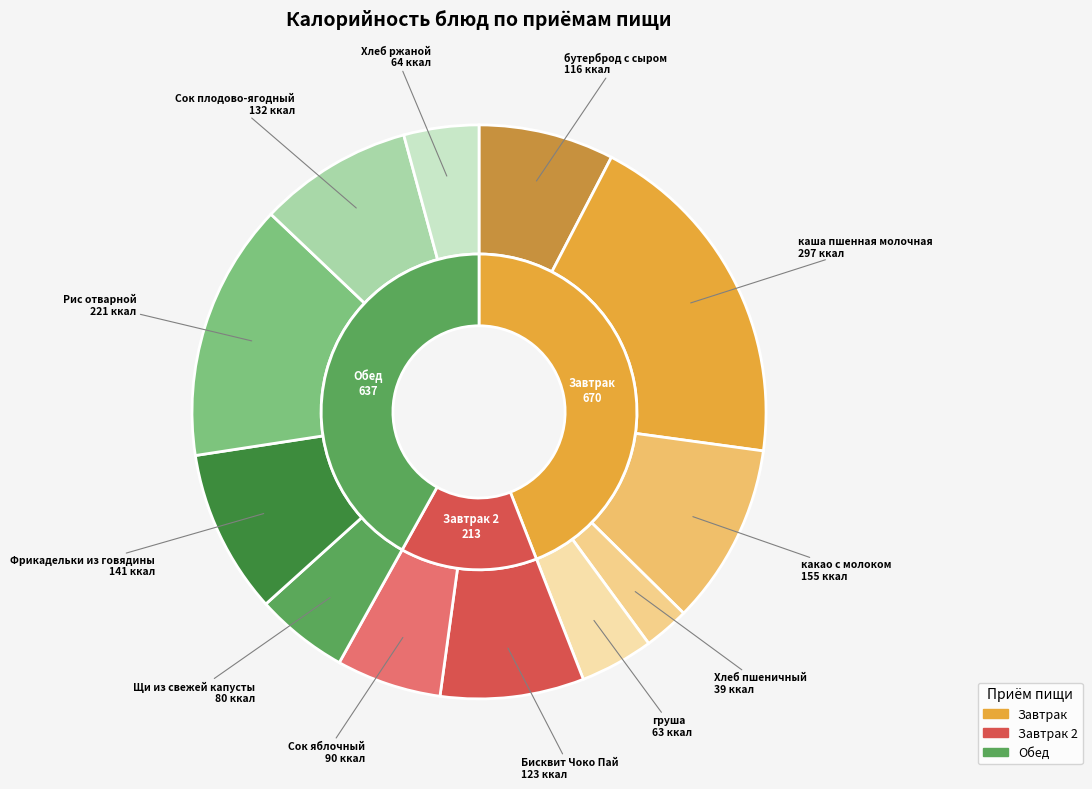

What is the change in value from Бисквит Чоко Пай to Сок яблочный?

-33.0